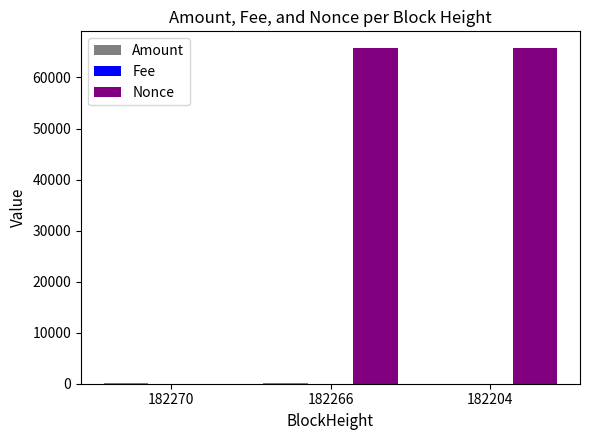

What is the greatest value displayed?

65752.0